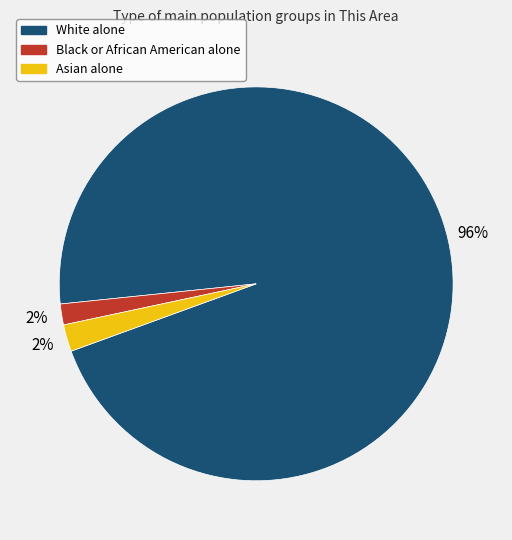

How many slices are in this pie chart?

3